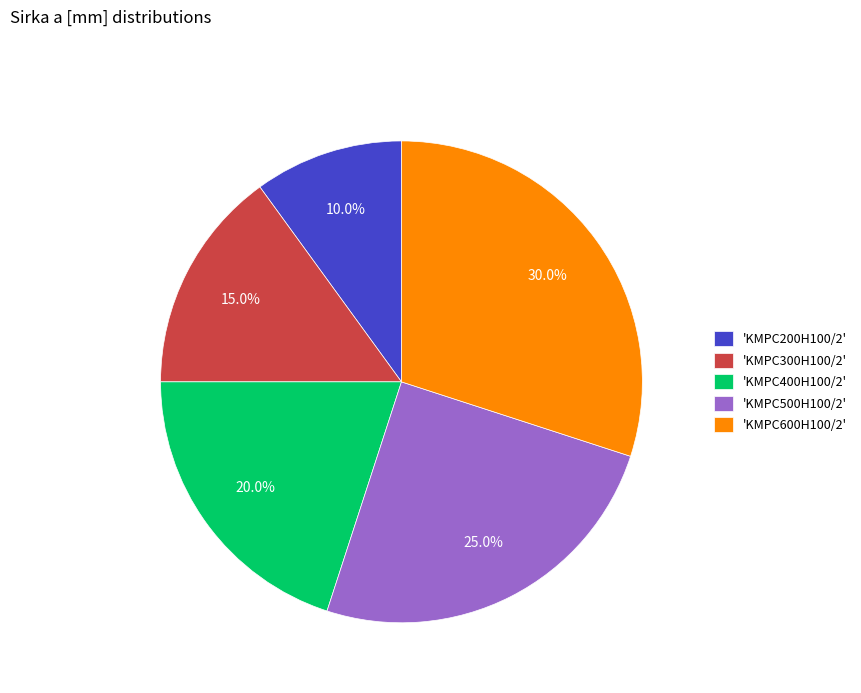

What is the smallest slice in the pie chart?

'KMPC200H100/2'